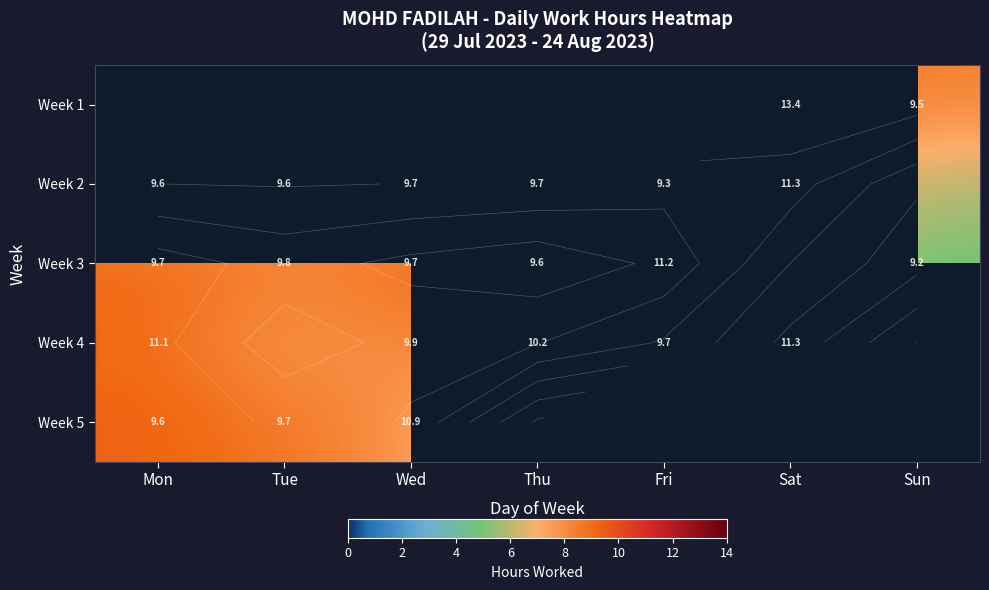

Rank the series by their average value, from highest to lowest.

Week 3, Week 4, Week 5, Week 1, Week 2